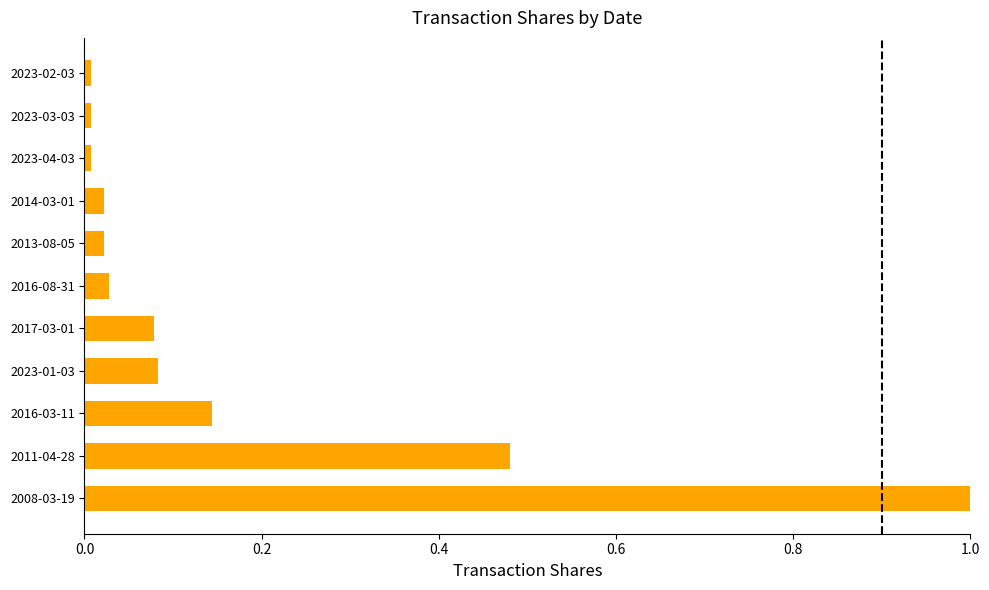

What is the maximum value shown in the chart?

1.0